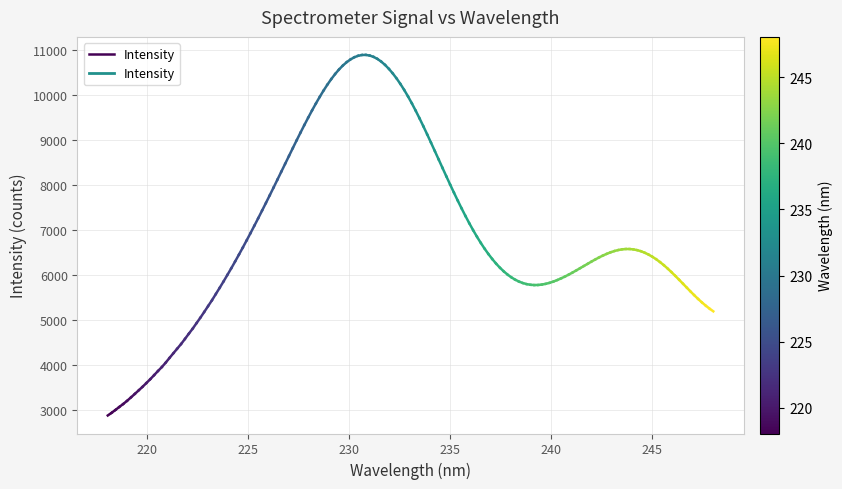

What is the value of the 1st point from the left?

2872.2